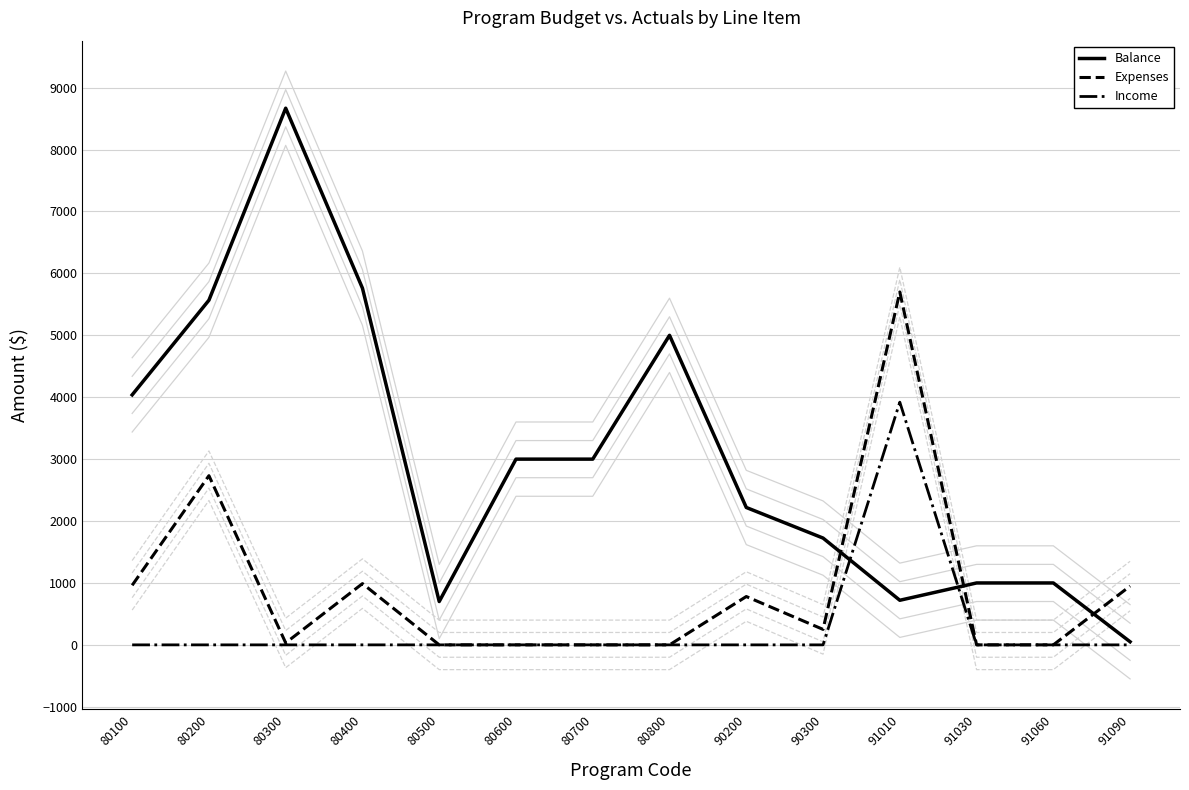

Which has a higher value, 80300 or 91060?

80300